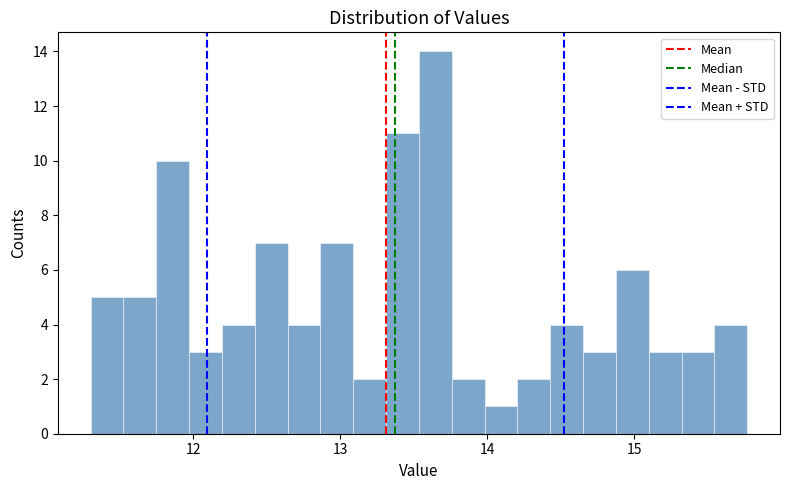

Read against the x-axis, roughly where is the centre of the tallest bar?

13.6